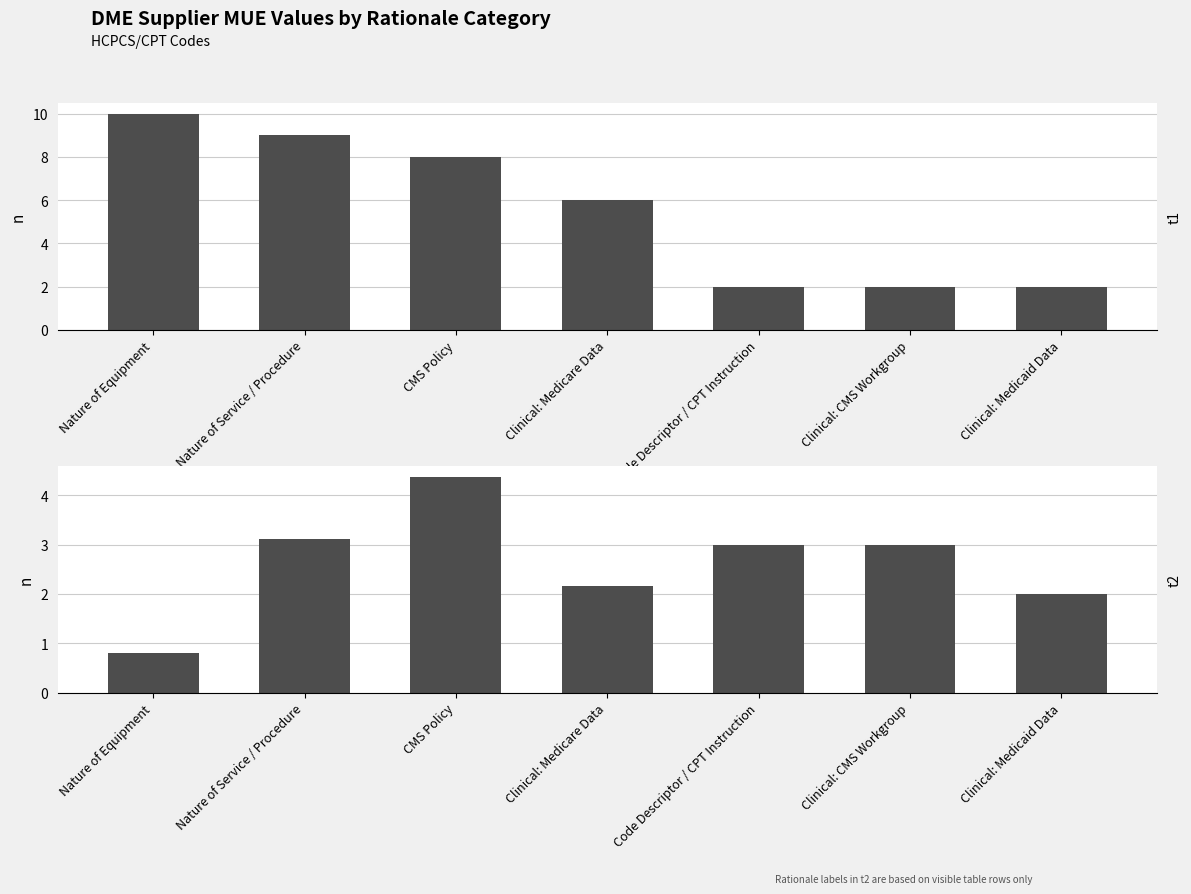

Are the bars grouped side by side (vs. stacked)?

Yes